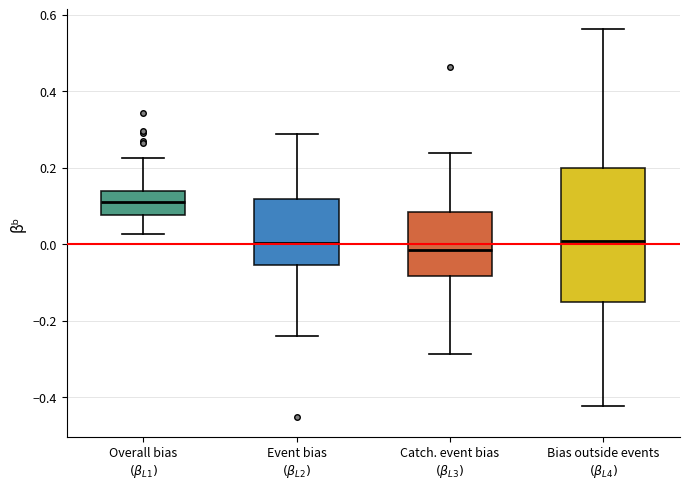

Comparing the boxes themselves (not the whiskers), which one is the tallest?

Bias outside events $(\beta_{L4})$